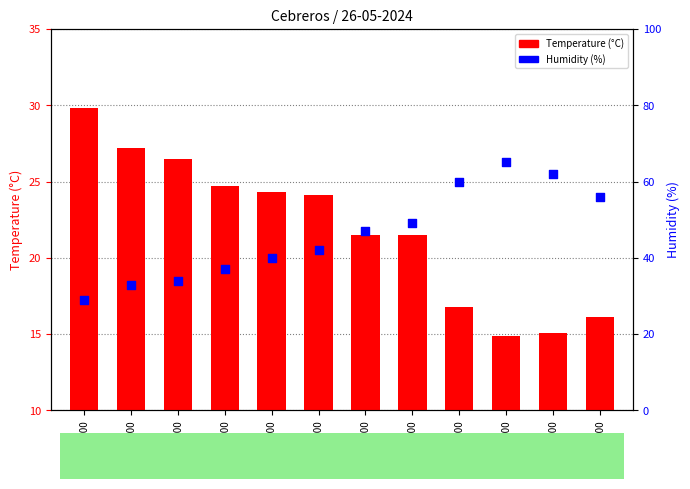

Which series has the largest total across all categories?

Humidity (%)